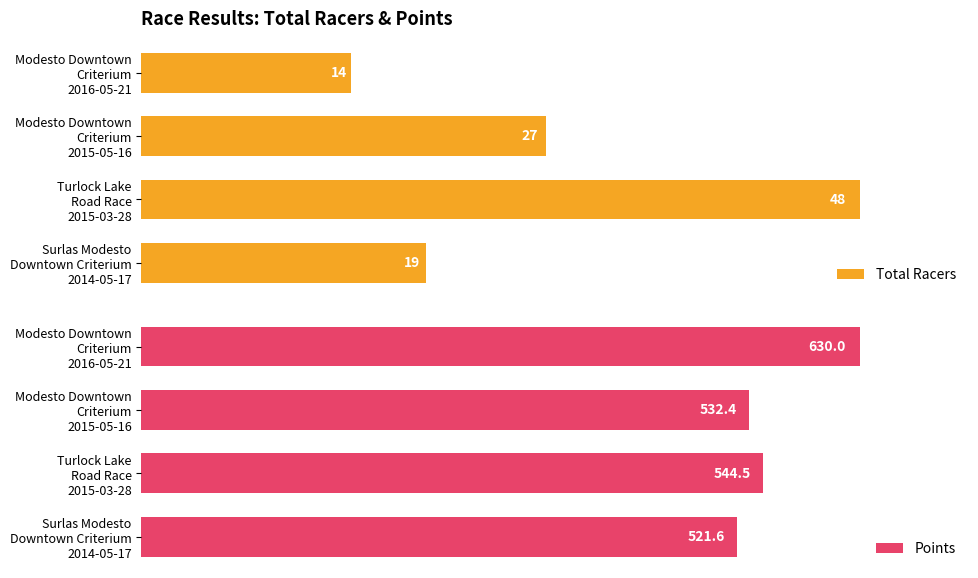

What are all the series names shown in the legend?

Total Racers, Points